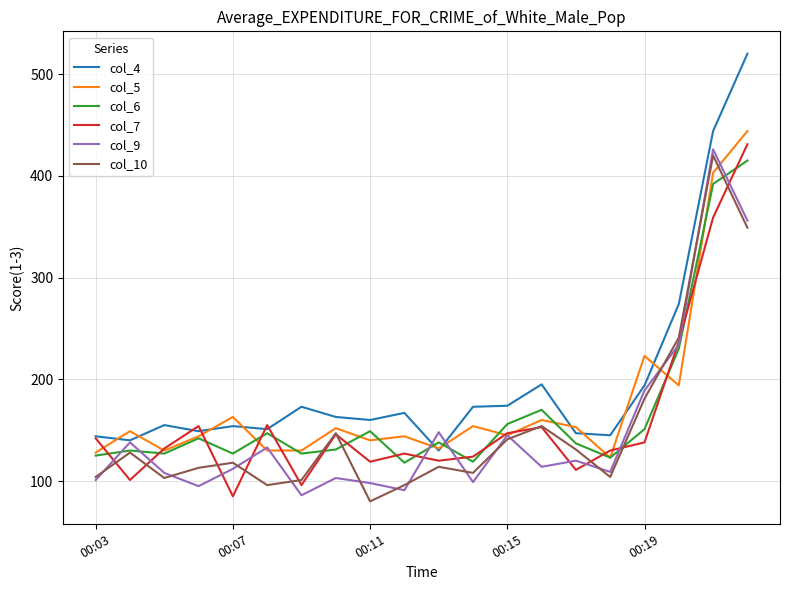

What is the smallest value displayed?

80